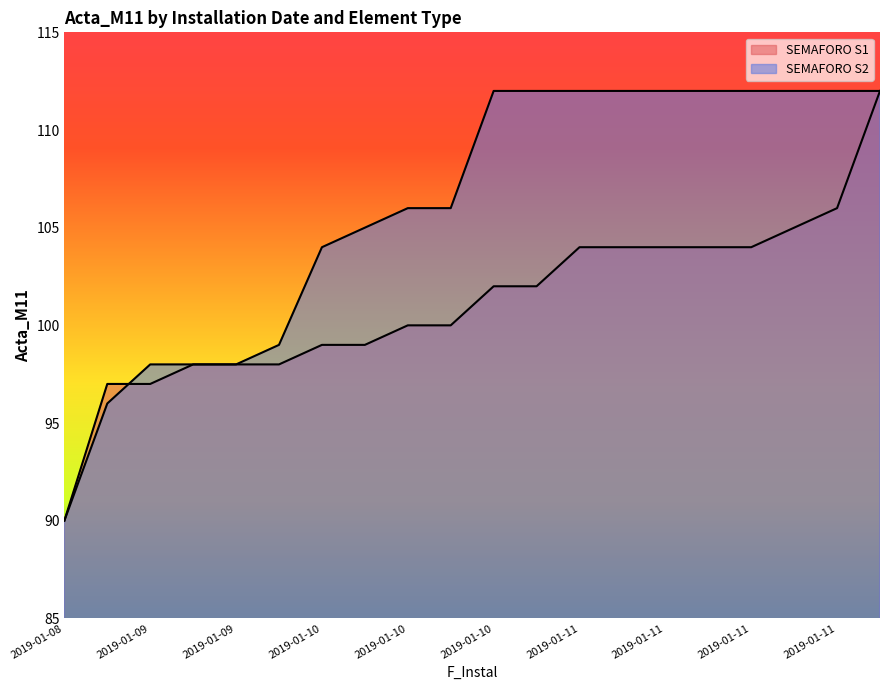

Which category has the highest value in the SEMAFORO S1 series?

2019-01-15